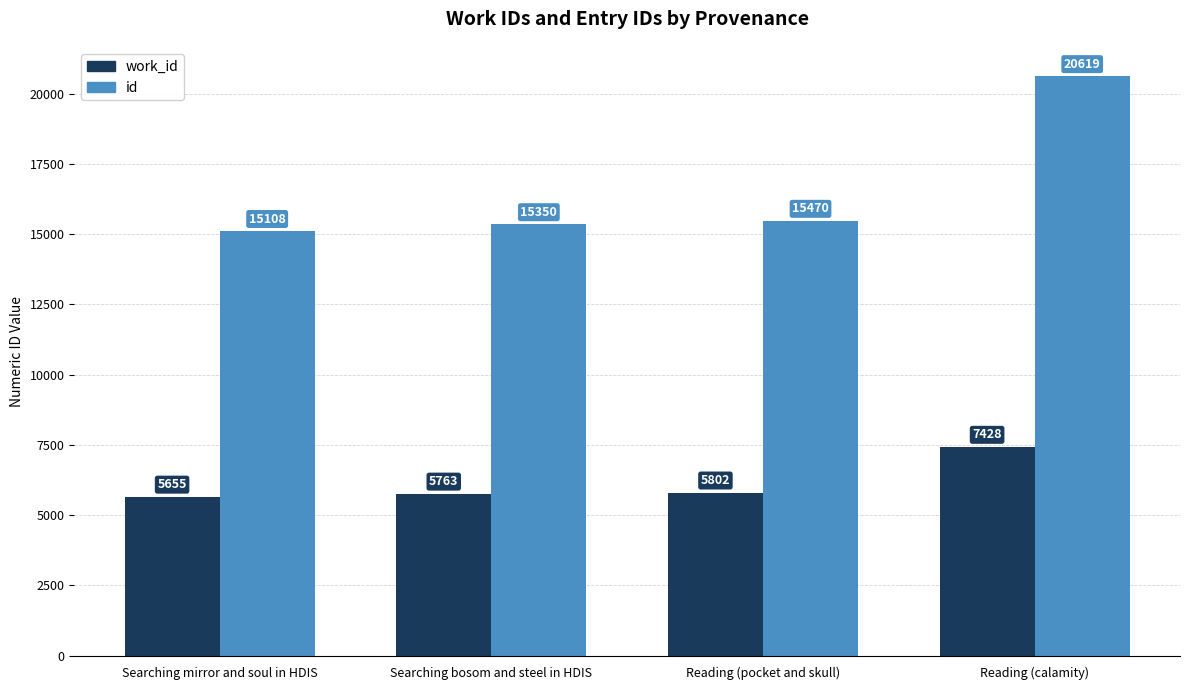

At Reading (calamity), list the series in order from largest to smallest.

id, work_id